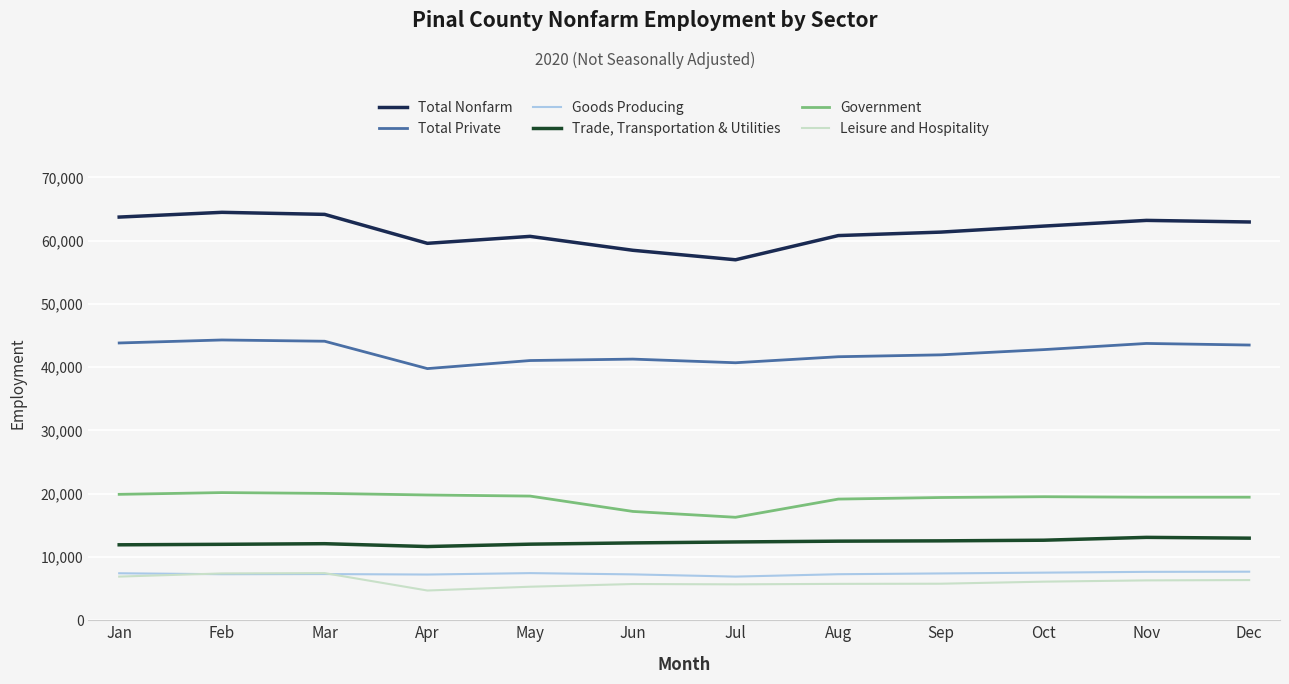

What is the maximum value for Goods Producing?

7675